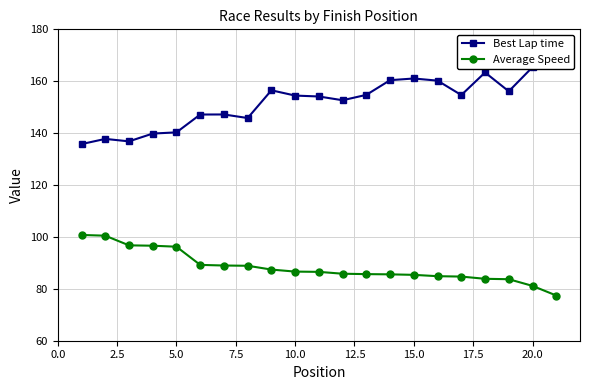

What is the highest value of the Average Speed series?

100.8